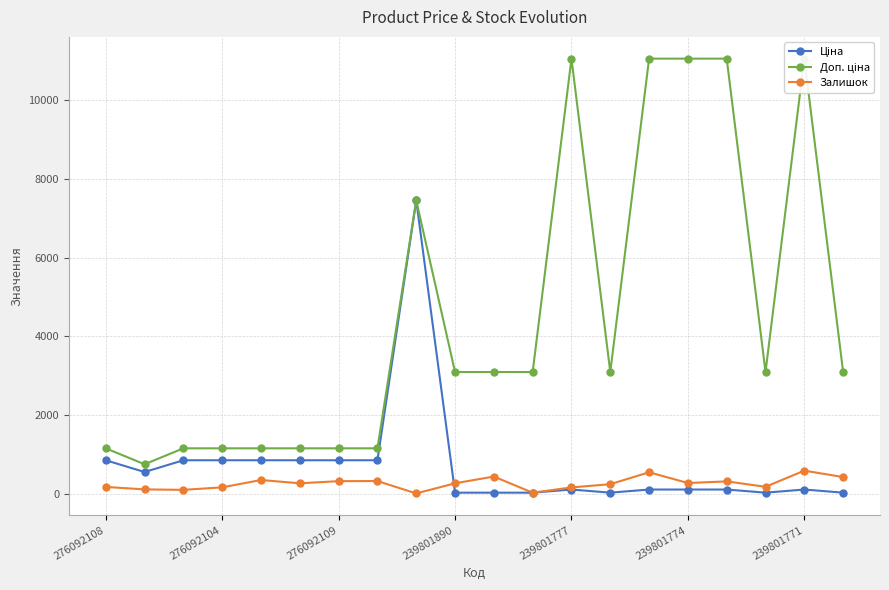

Reading left to right, what are all the values shown in this chart?

Ціна: 854.0	555.1	854.0	854.0	854.0	854.0	854.0	854.0	7453.8	30.9	30.9	30.9	110.5	30.9	110.5	110.5	110.5	30.9	110.5	30.9
Доп. ціна: 1157.3	752.0	1157.3	1157.3	1157.3	1157.3	1157.3	1157.3	7453.8	3095.0	3095.0	3095.0	11055.0	3095.0	11055.0	11055.0	11055.0	3095.0	11055.0	3095.0
Залишок: 177.0	114.0	102.0	166.0	352.0	269.0	323.0	326.0	11.0	269.0	440.0	30.0	164.0	246.0	549.0	276.0	317.0	180.0	590.0	427.0